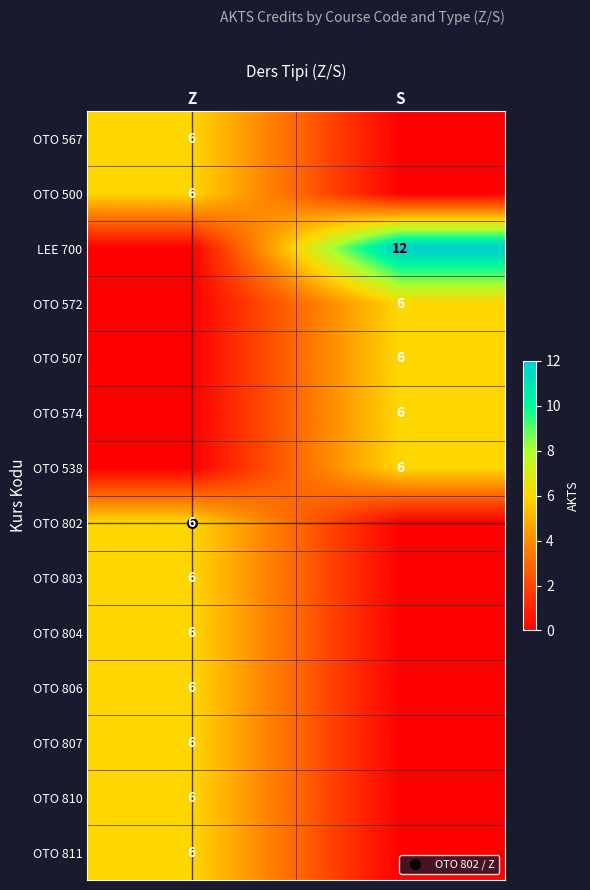

At which category is the sum across all series the highest?

Z